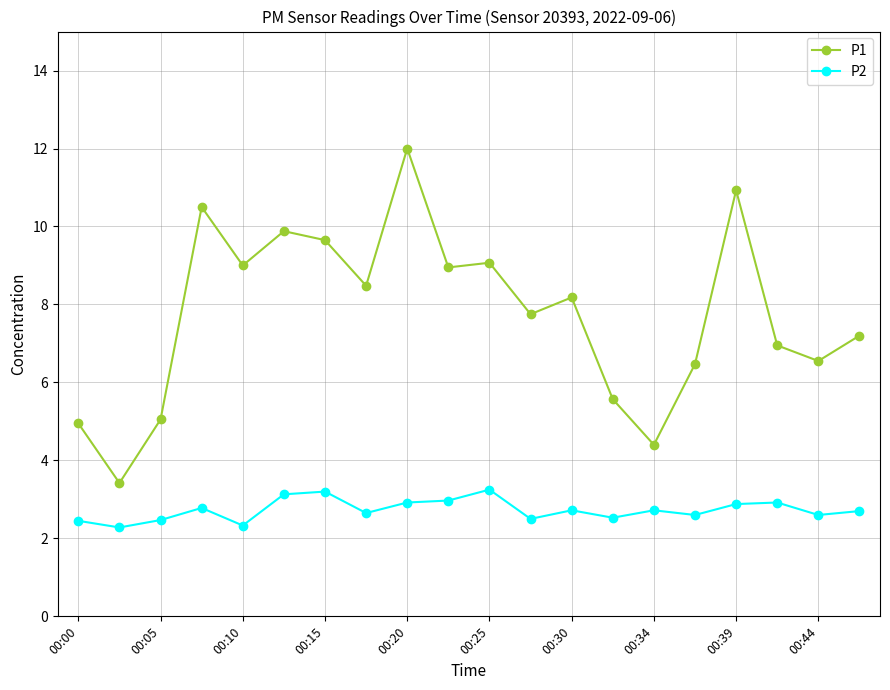

What is the difference between the maximum and second lowest values in the P2 series?

0.9